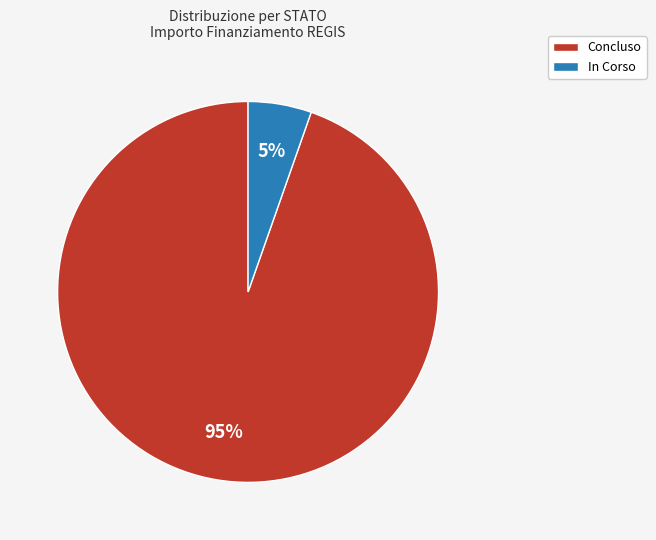

How many slices are in this pie chart?

2